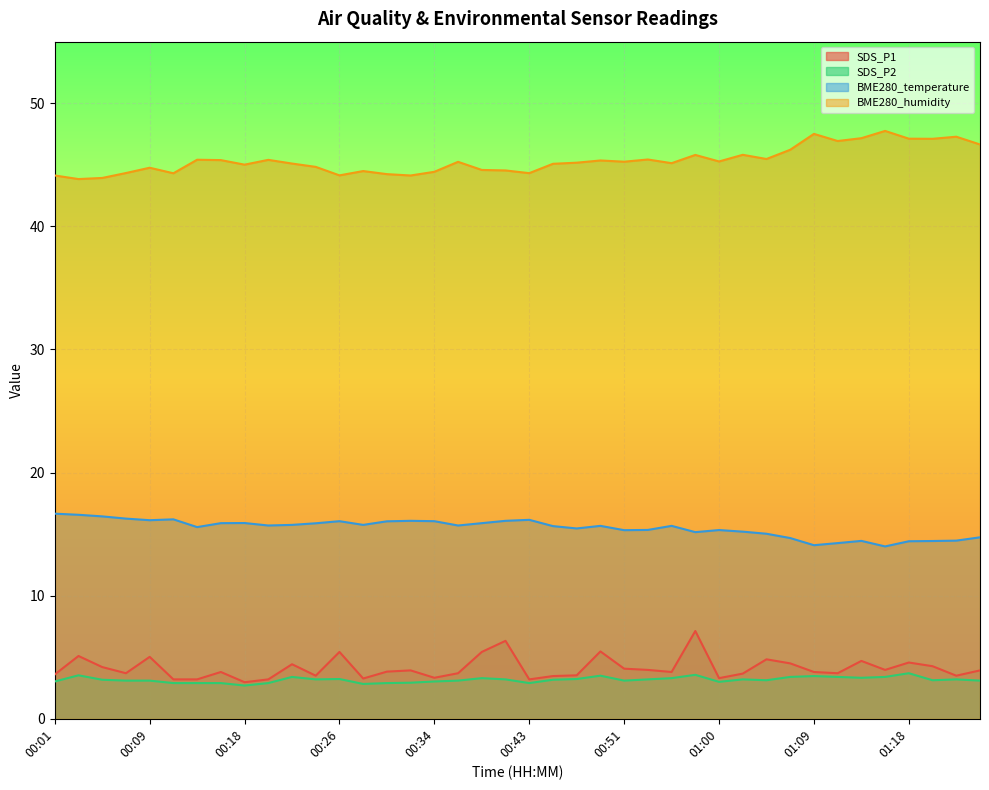

True or false: SDS_P1 and BME280_temperature cross at least once.

False